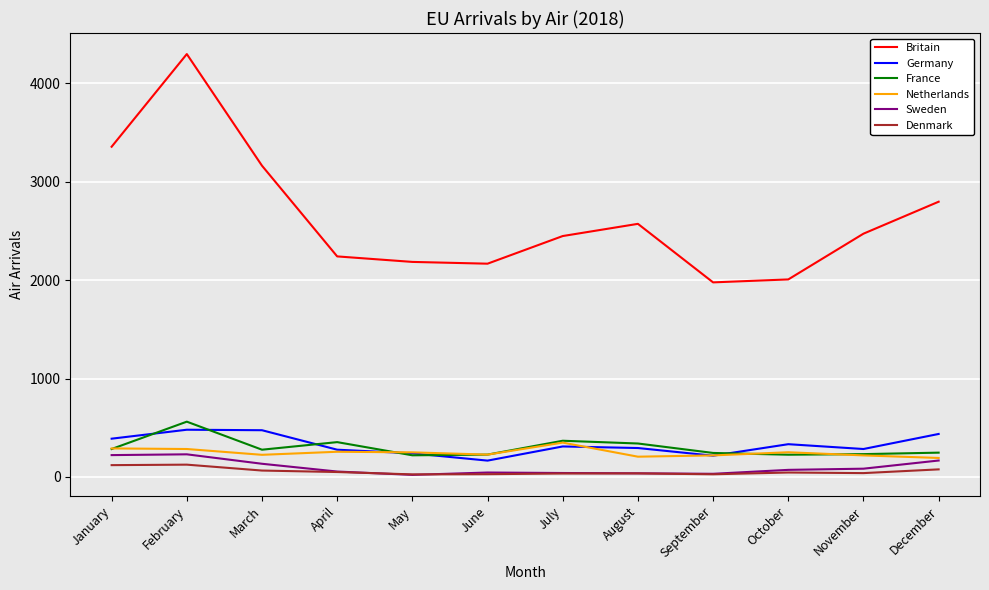

What is the maximum value shown in the chart?

4299